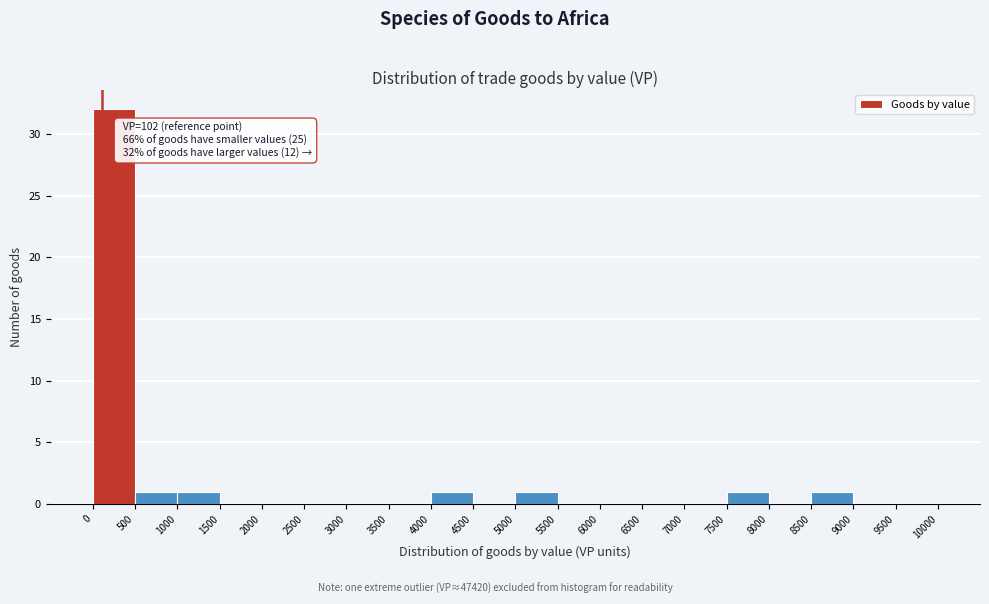

Over which range of the x-axis is the bar tallest?

0 to 500